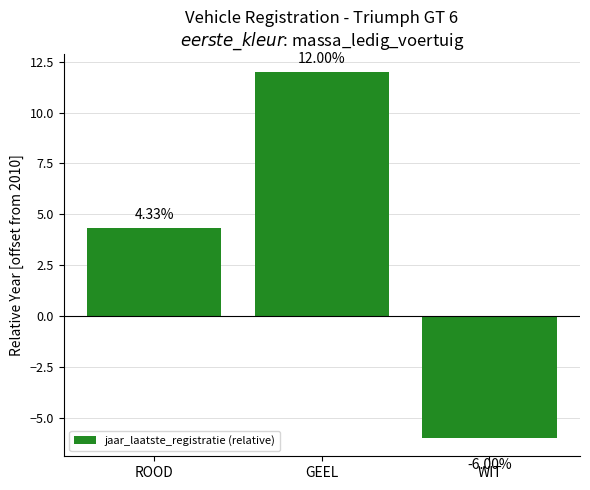

What is the sum of the values at WIT and GEEL?

6.0